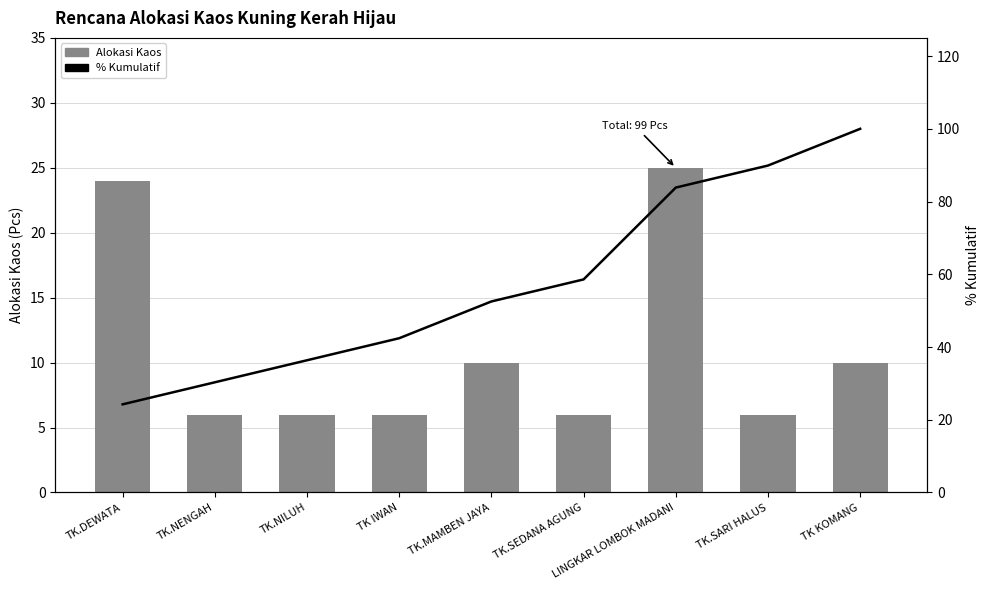

What is the label of the 5th bar from the right?

TK.MAMBEN JAYA